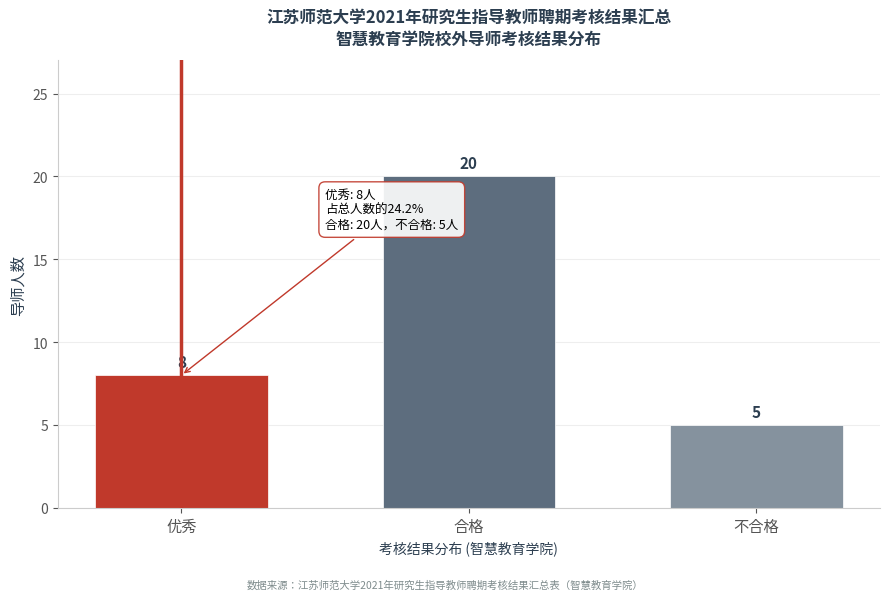

Reading left to right, extract all data points from this chart.

8	20	5